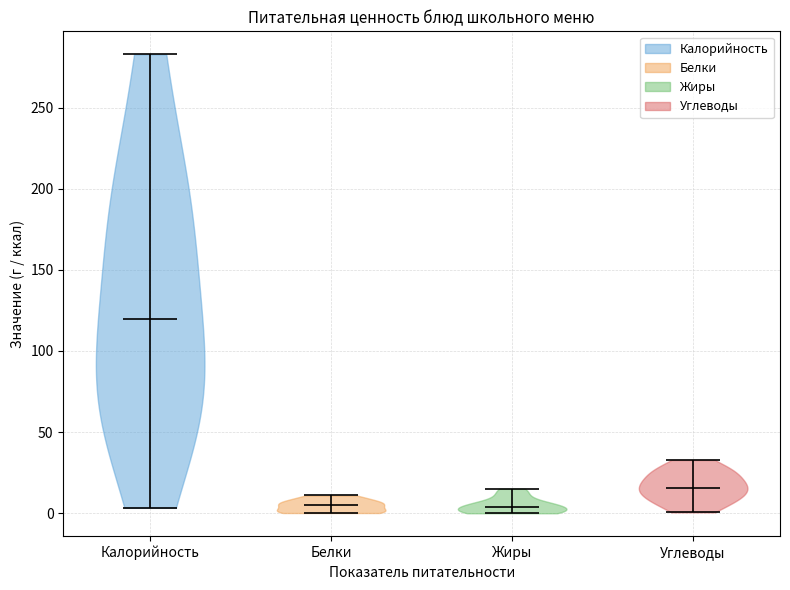

Reading left to right, read every violin against the y-axis: where its median line is, and the lowest and highest points it reaches. The values are not printed on the chart, so give them approximately, as read against the axis.

Калорийность: median line 120, lowest point 5, highest point 285
Белки: median line 5, lowest point 0, highest point 10
Жиры: median line 5, lowest point 0, highest point 15
Углеводы: median line 15, lowest point 0, highest point 35